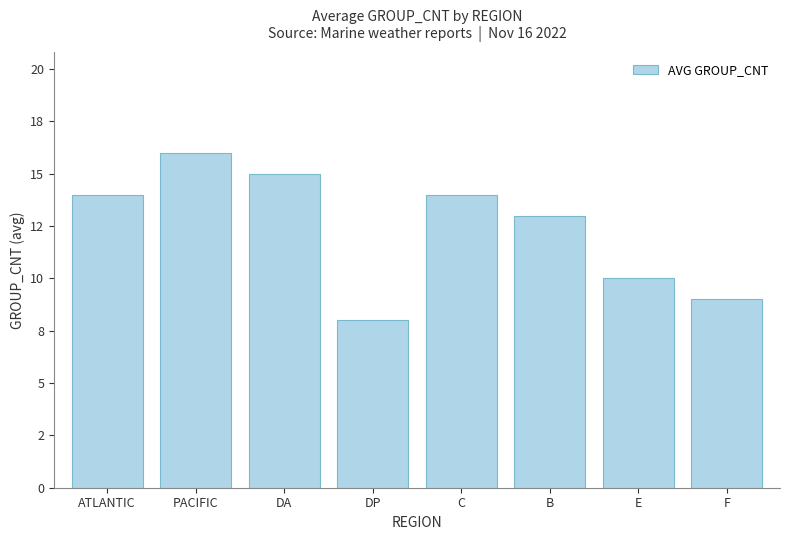

Between B and PACIFIC, which is larger?

PACIFIC